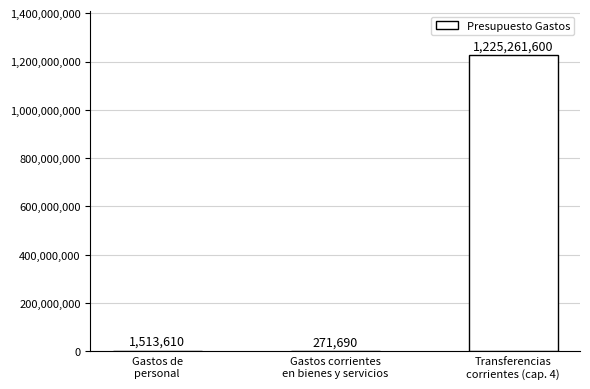

What is the sum of all values?

1227046900